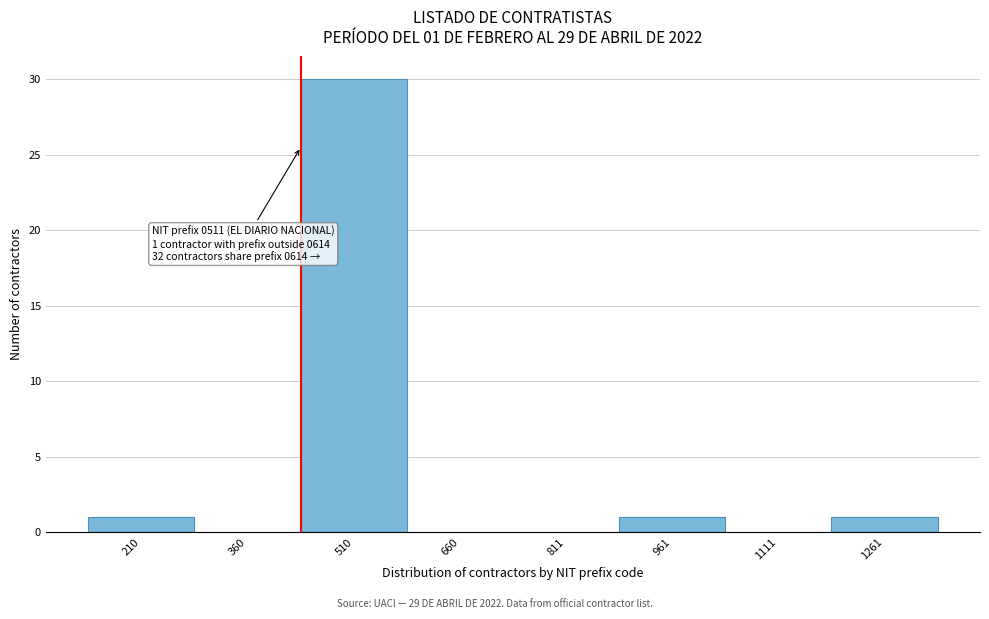

Reading left to right, transcribe all the data shown in this chart.

210=1	360=0	510=30	660=0	811=0	961=1	1111=0	1261=1